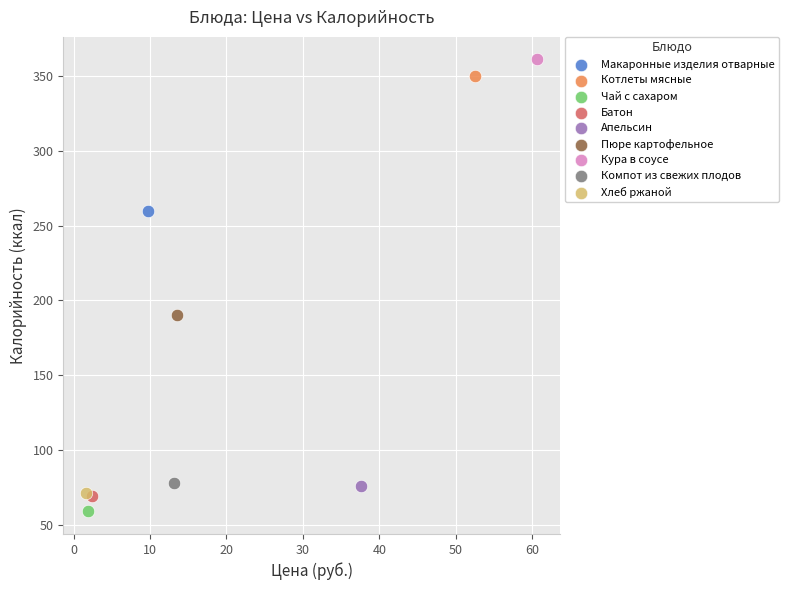

What are all the series names shown in the legend?

Макаронные изделия отварные, Котлеты мясные, Чай с сахаром, Батон, Апельсин, Пюре картофельное, Кура в соусе, Компот из свежих плодов, Хлеб ржаной